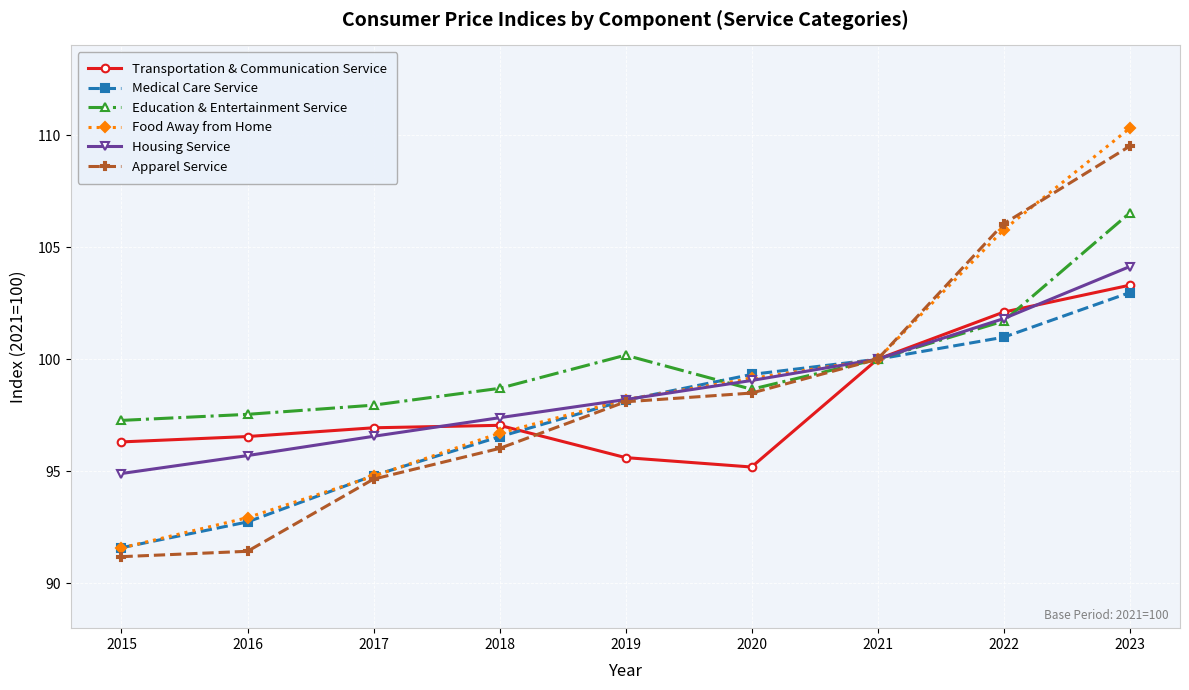

List the labels in order of Medical Care Service value, largest first.

2023, 2022, 2021, 2020, 2019, 2018, 2017, 2016, 2015